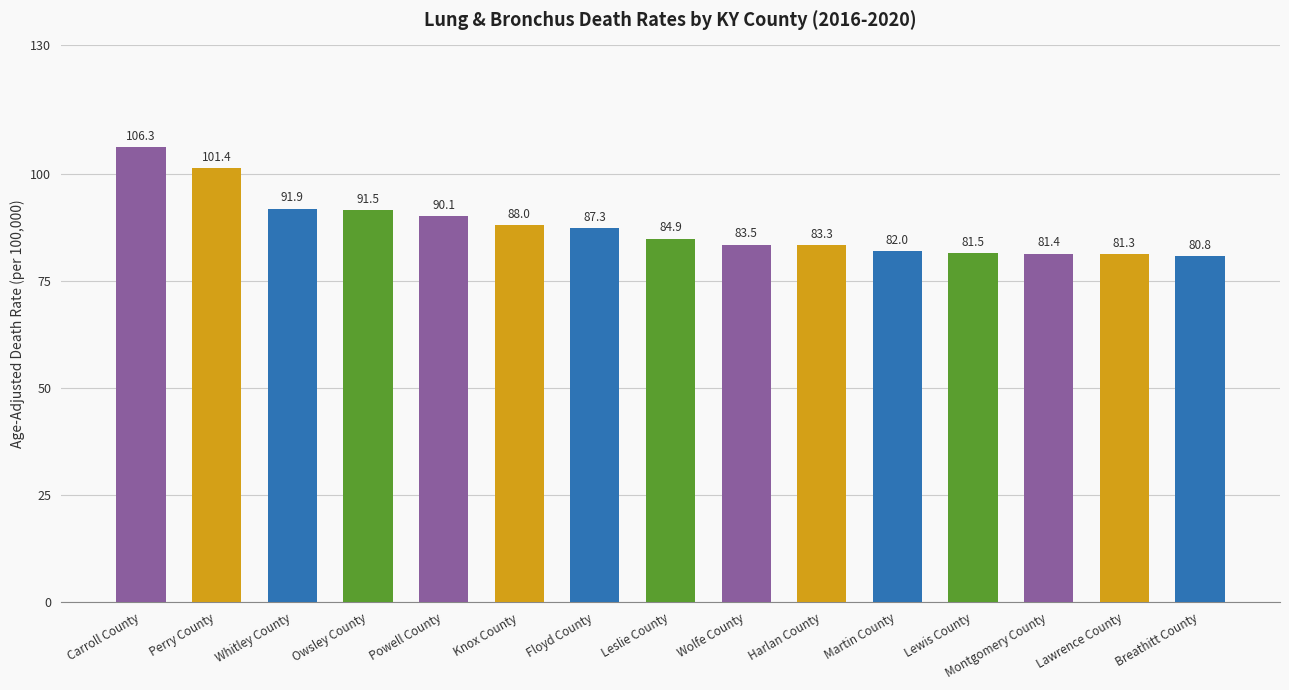

The value at Floyd County is 48.8. True or false?

False